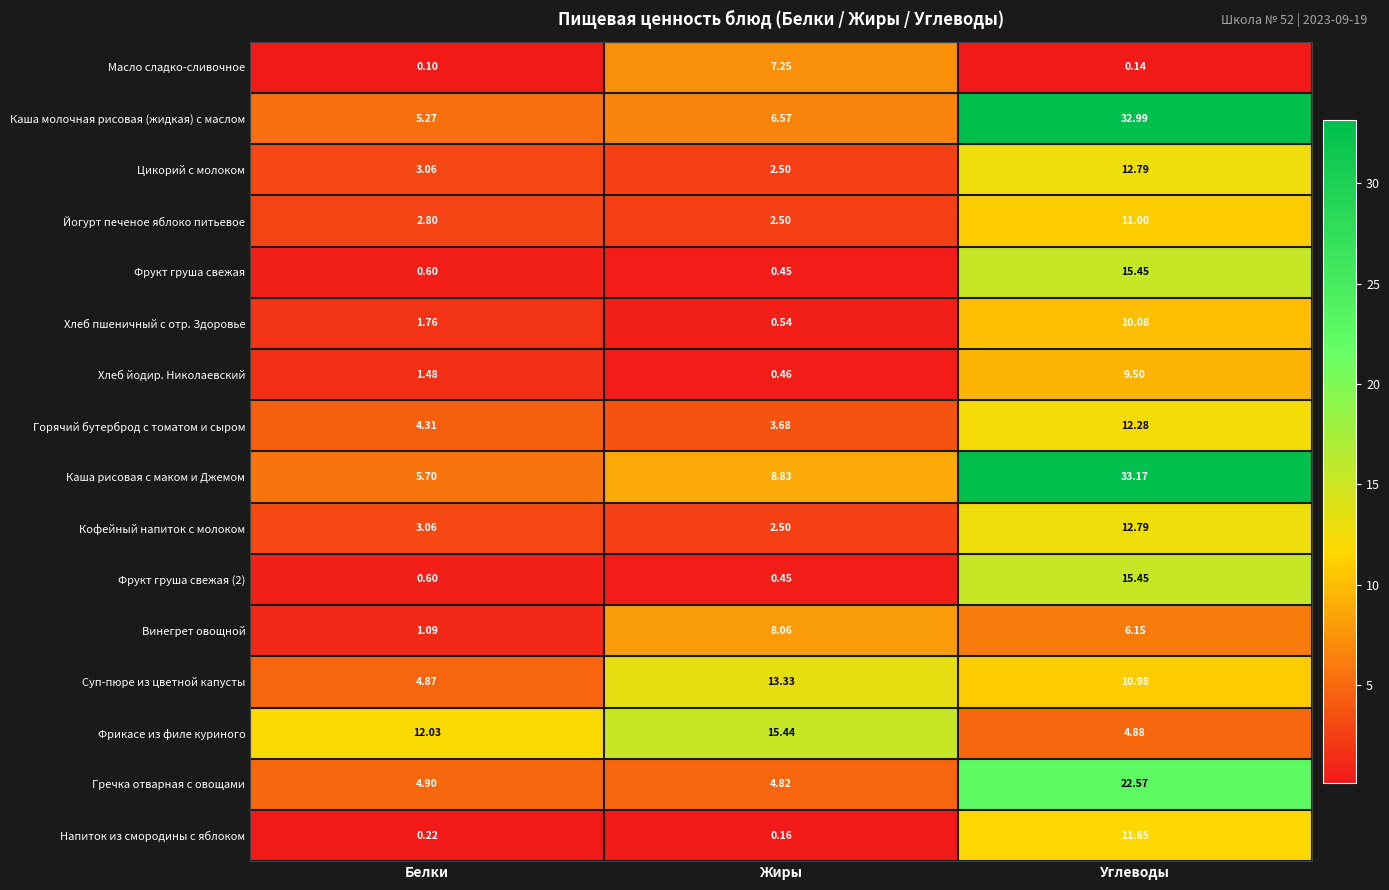

At which category is the sum across all series the highest?

Углеводы